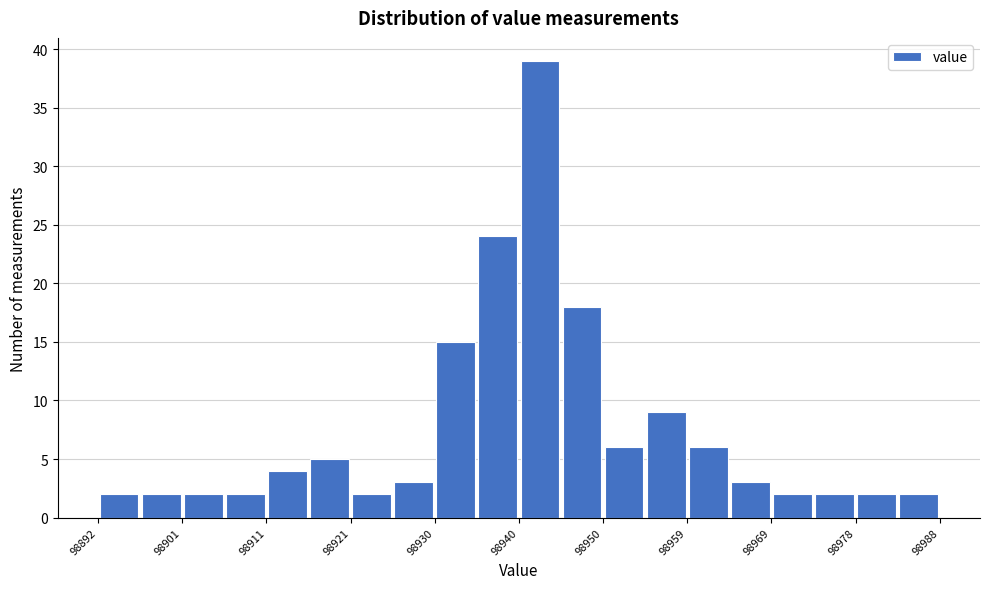

Reading left to right, transcribe this chart: for each bar, give the range it covers on the x-axis and its height. Neither the bar edges nor the heights are printed on the chart, so give them approximately, as read against the axes.

98892 to 98897: 2
98897 to 98902: 2
98902 to 98907: 2
98907 to 98911: 2
98911 to 98916: 4
98916 to 98921: 5
98921 to 98926: 2
98926 to 98931: 3
98931 to 98936: 15
98936 to 98940: 24
98940 to 98945: 39
98945 to 98950: 18
98950 to 98955: 6
98955 to 98960: 9
98960 to 98964: 6
98964 to 98969: 3
98969 to 98974: 2
98974 to 98979: 2
98979 to 98984: 2
98984 to 98989: 2